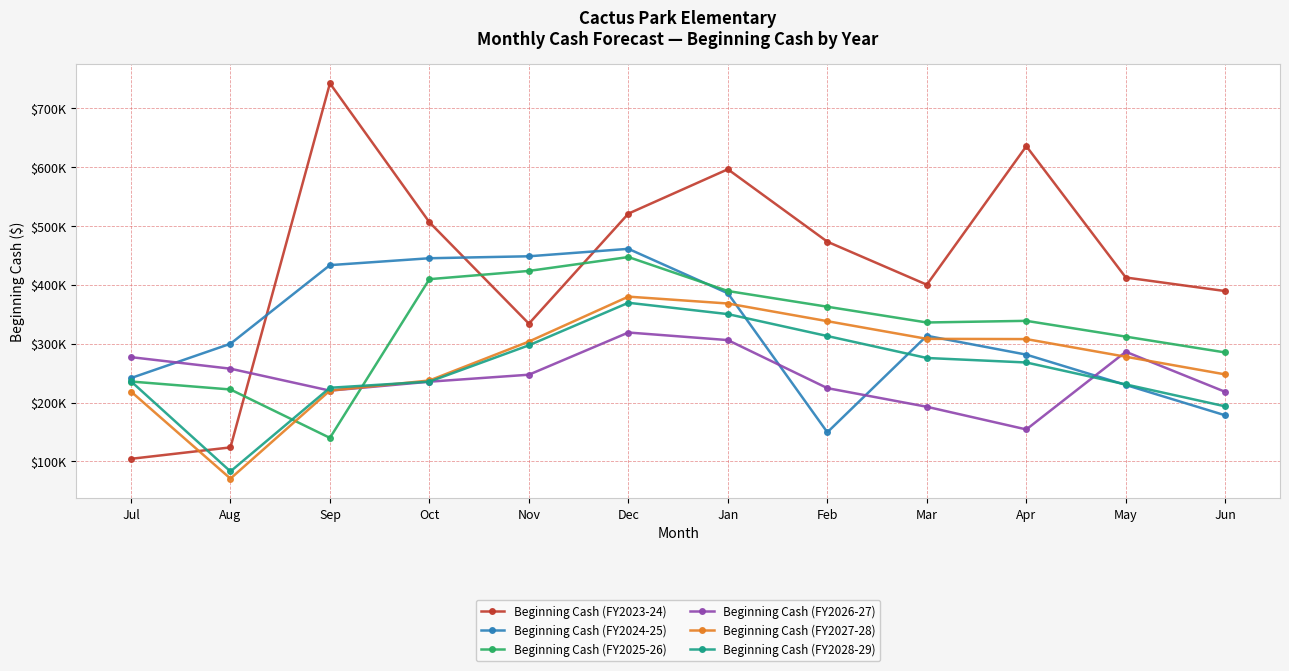

What position from the right is Apr?

3